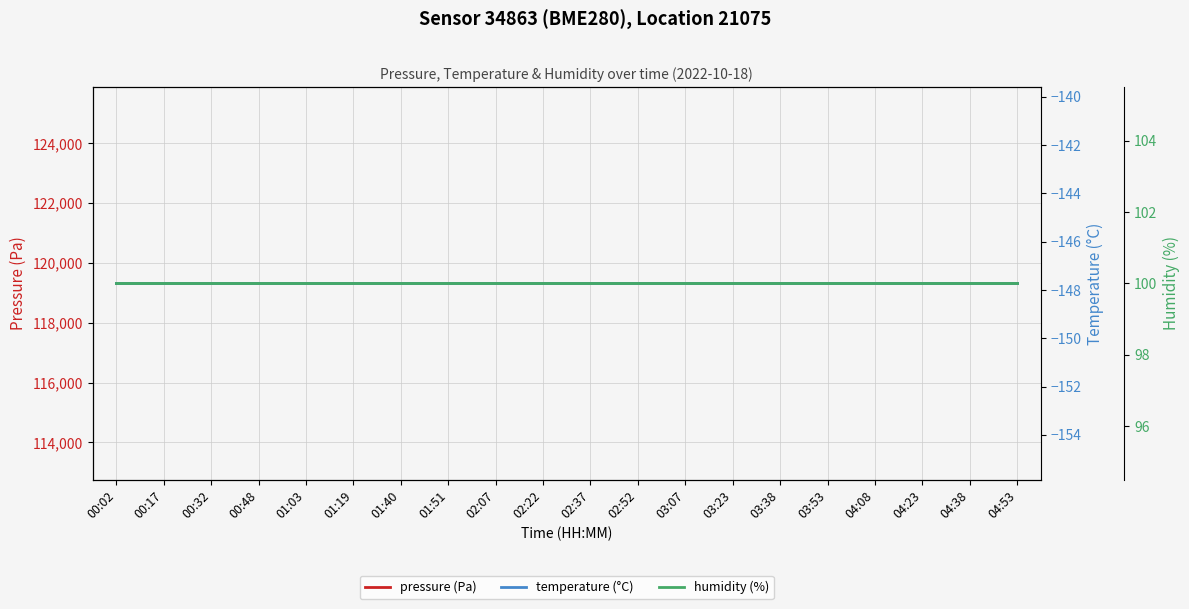

The temperature (°C) series shows -258.5 at 01:03. True or false?

False